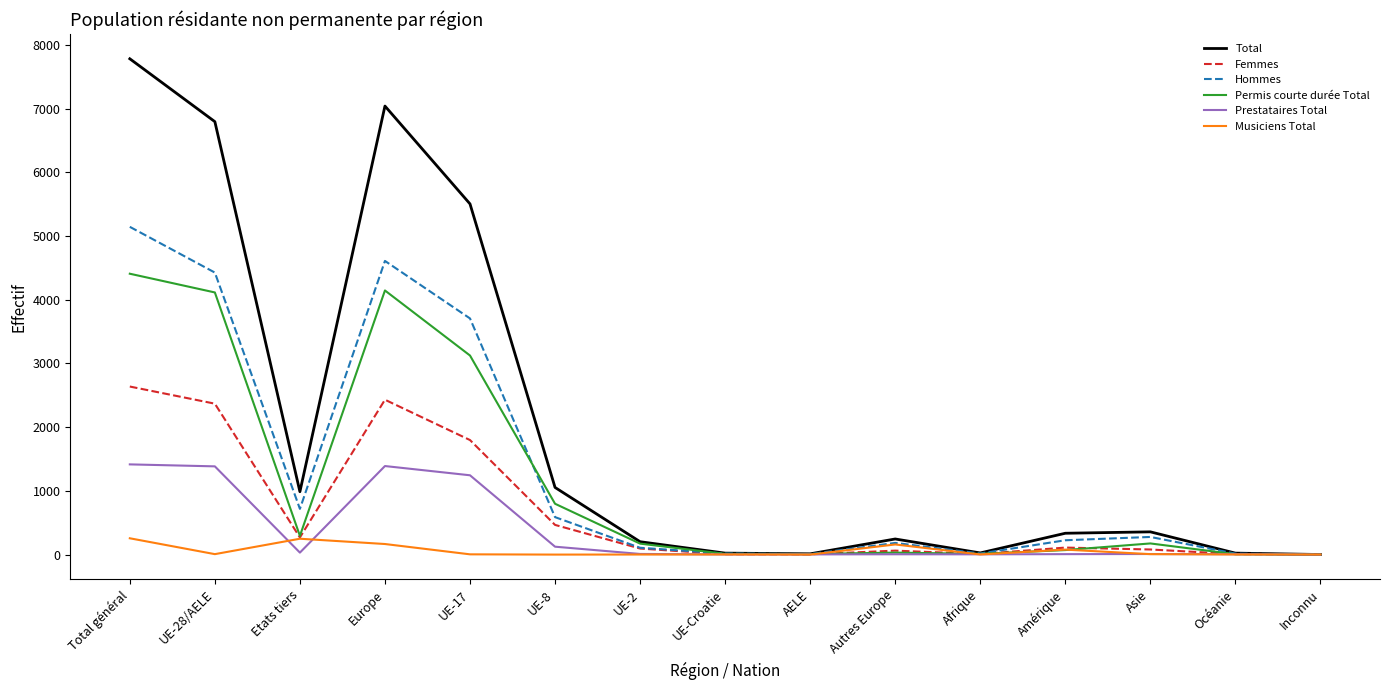

The Total series shows 1474 at Etats tiers. True or false?

False